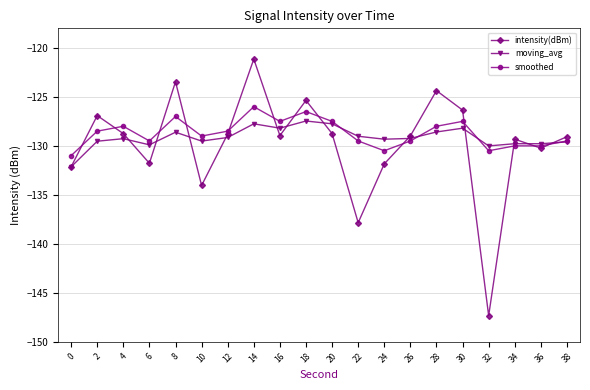

What is the difference between the highest and lowest values at 32?

17.3